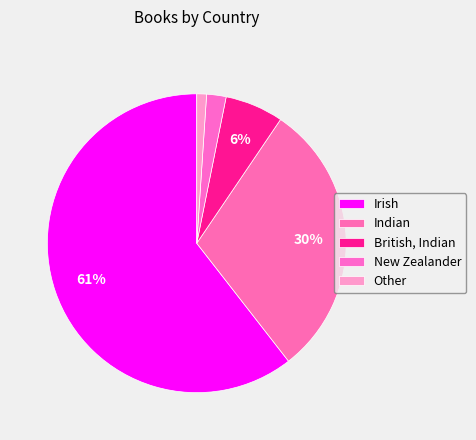

How many segments does this pie chart have?

5